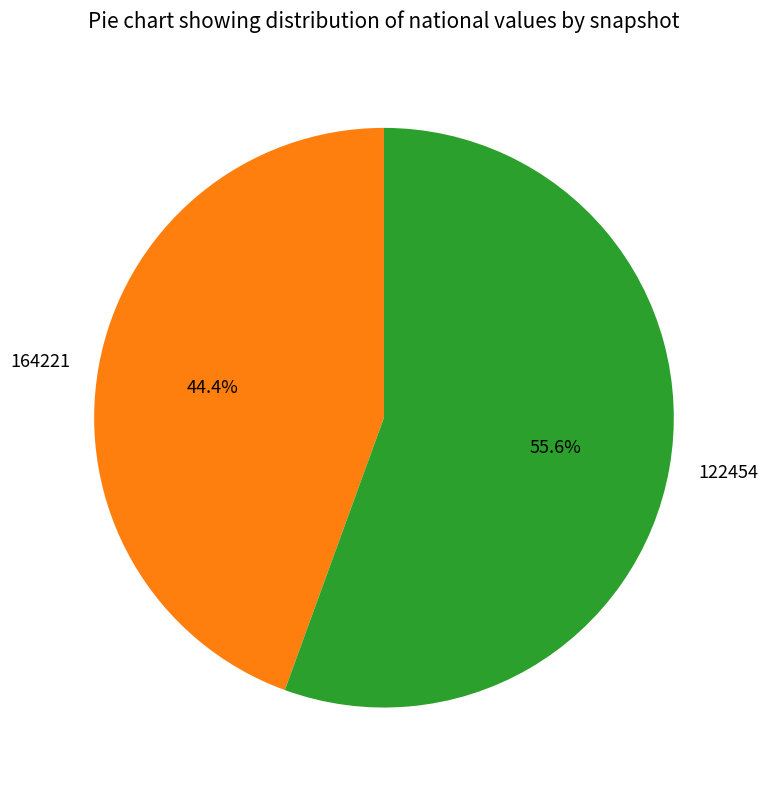

Do 122454 and 164221 together represent more than half of the pie?

Yes